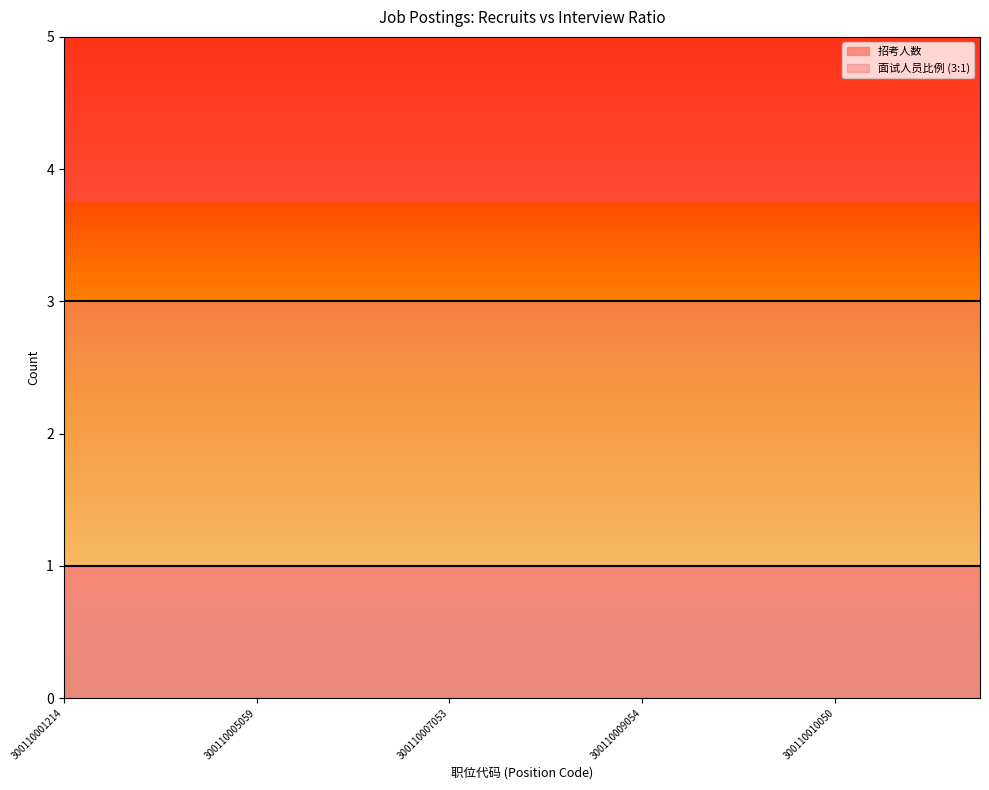

What is the value of the 面试人员比例 point at the 19th from the left?

3